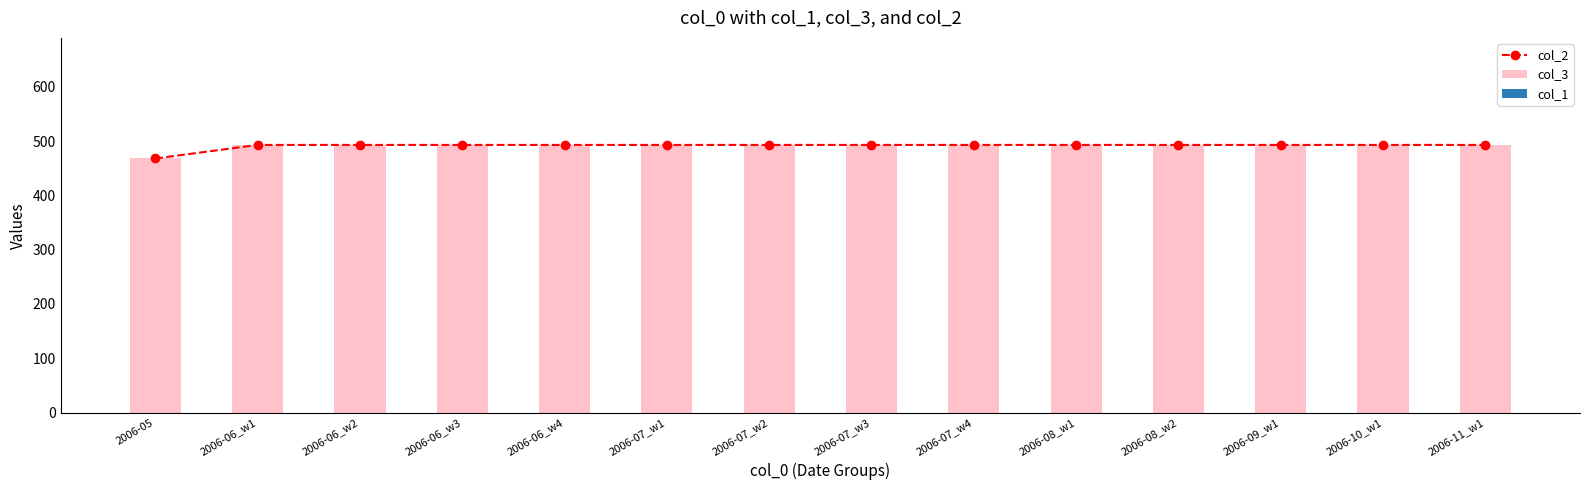

At 2006-06_w2, list the series in order from largest to smallest.

col_2, col_3, col_1